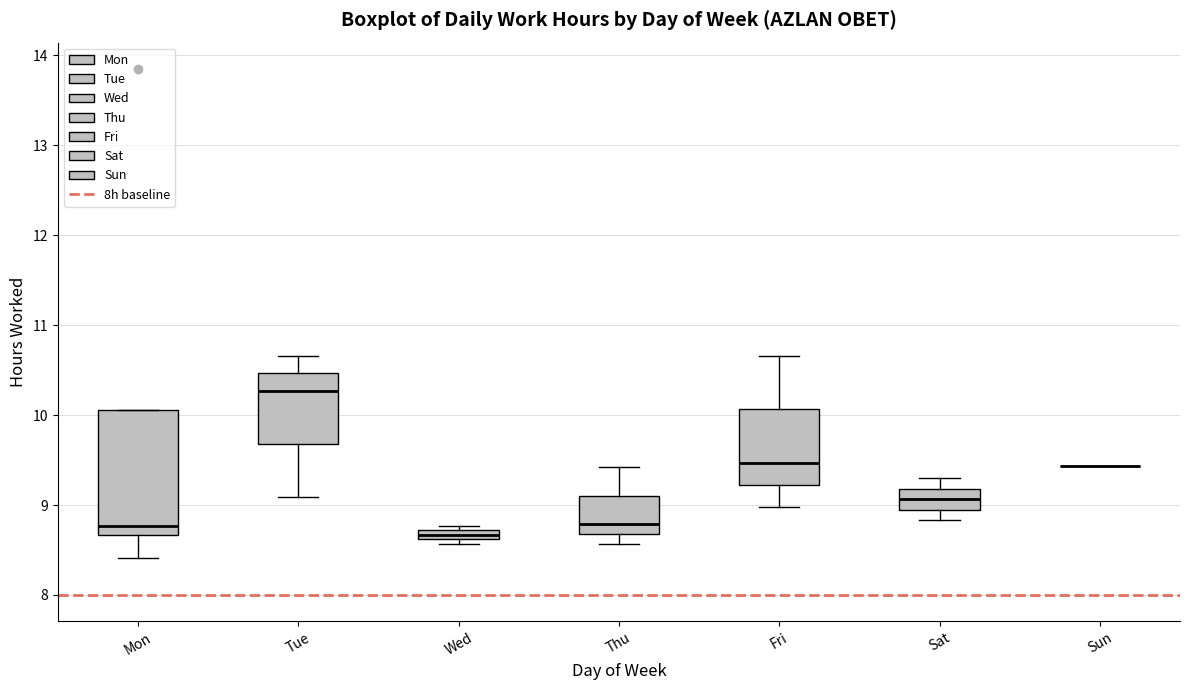

Where does the upper whisker of the box for Tue end on the y-axis? The values are not printed on the chart, so give them approximately, as read against the axis.

10.7